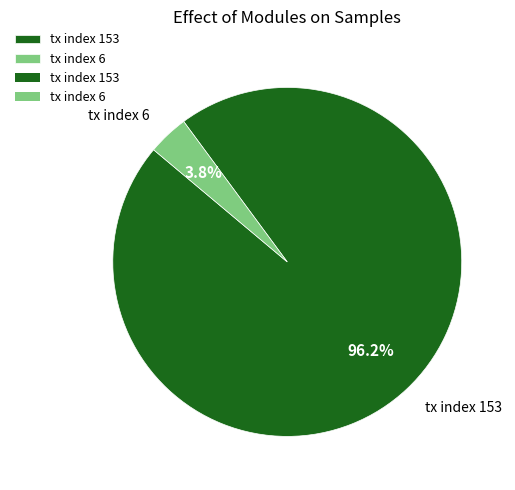

How many slices are in this pie chart?

2